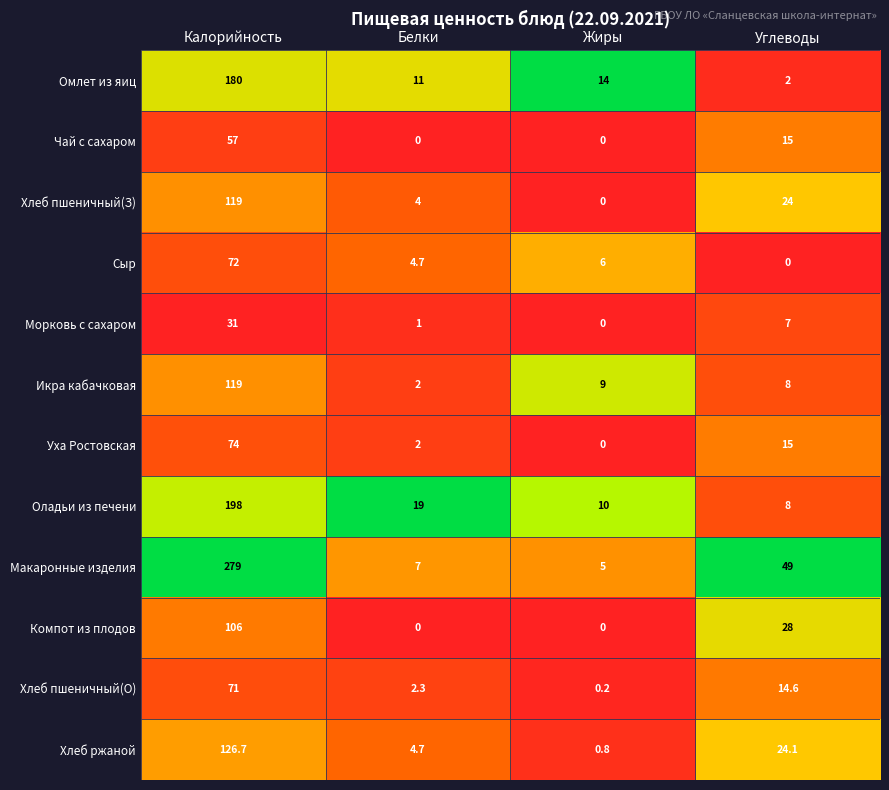

What is the greatest value displayed?

279.0